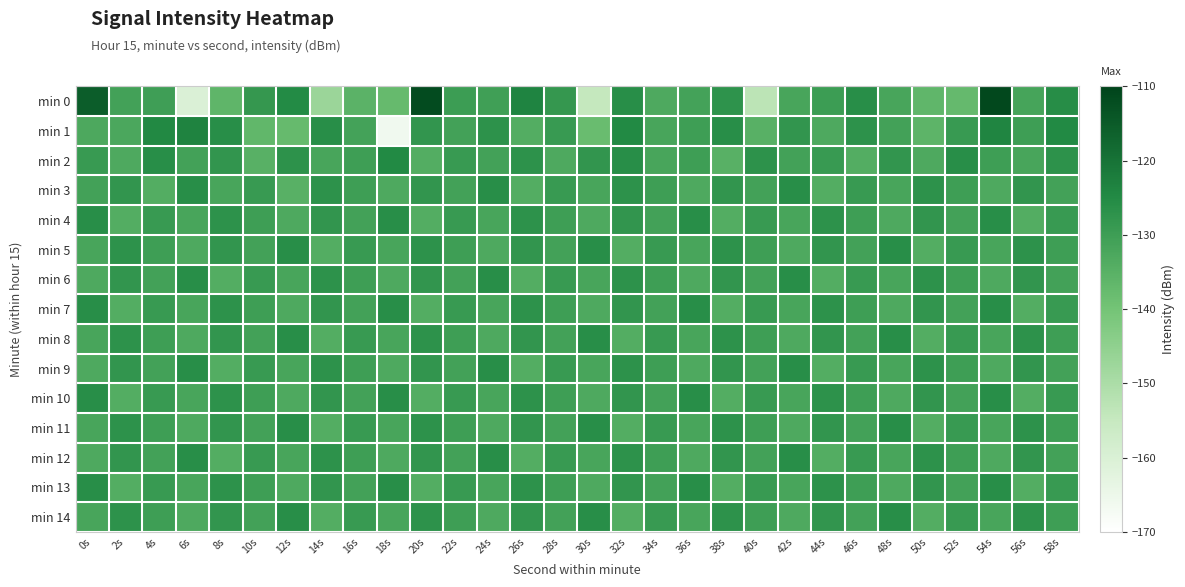

Reading left to right, list all the values displayed in this chart.

min 0: 0s=-115.4	2s=-130.9	4s=-130.3	6s=-160.3	8s=-136.0	10s=-128.4	12s=-125.1	14s=-147.1	16s=-135.4	18s=-137.6	20s=-111.7	22s=-129.7	24s=-130.5	26s=-123.7	28s=-128.4	30s=-154.7	32s=-126.1	34s=-133.1	36s=-131.1	38s=-127.3	40s=-153.1	42s=-131.9	44s=-129.9	46s=-126.1	48s=-131.9	50s=-136.3	52s=-137.3	54s=-111.0	56s=-131.8	58s=-125.8
min 1: 0s=-132.9	2s=-132.7	4s=-124.7	6s=-123.4	8s=-126.0	10s=-136.6	12s=-137.6	14s=-126.2	16s=-131.2	18s=-166.1	20s=-128.0	22s=-131.0	24s=-127.0	26s=-134.0	28s=-129.0	30s=-138.0	32s=-125.0	34s=-132.0	36s=-130.0	38s=-126.0	40s=-135.0	42s=-128.0	44s=-133.0	46s=-127.0	48s=-131.0	50s=-136.0	52s=-129.0	54s=-124.0	56s=-130.0	58s=-125.0
min 2: 0s=-129.0	2s=-133.0	4s=-126.0	6s=-131.0	8s=-128.0	10s=-135.0	12s=-127.0	14s=-132.0	16s=-130.0	18s=-125.0	20s=-134.0	22s=-129.0	24s=-131.0	26s=-127.0	28s=-133.0	30s=-128.0	32s=-126.0	34s=-132.0	36s=-130.0	38s=-135.0	40s=-127.0	42s=-131.0	44s=-129.0	46s=-134.0	48s=-128.0	50s=-133.0	52s=-126.0	54s=-130.0	56s=-132.0	58s=-127.0
min 3: 0s=-131.0	2s=-128.0	4s=-134.0	6s=-126.0	8s=-132.0	10s=-129.0	12s=-135.0	14s=-127.0	16s=-130.0	18s=-133.0	20s=-128.0	22s=-131.0	24s=-126.0	26s=-134.0	28s=-129.0	30s=-132.0	32s=-127.0	34s=-130.0	36s=-133.0	38s=-128.0	40s=-131.0	42s=-126.0	44s=-134.0	46s=-129.0	48s=-132.0	50s=-127.0	52s=-130.0	54s=-133.0	56s=-128.0	58s=-131.0
min 4: 0s=-126.0	2s=-134.0	4s=-129.0	6s=-132.0	8s=-127.0	10s=-130.0	12s=-133.0	14s=-128.0	16s=-131.0	18s=-126.0	20s=-134.0	22s=-129.0	24s=-132.0	26s=-127.0	28s=-130.0	30s=-133.0	32s=-128.0	34s=-131.0	36s=-126.0	38s=-134.0	40s=-129.0	42s=-132.0	44s=-127.0	46s=-130.0	48s=-133.0	50s=-128.0	52s=-131.0	54s=-126.0	56s=-134.0	58s=-129.0
min 5: 0s=-132.0	2s=-127.0	4s=-130.0	6s=-133.0	8s=-128.0	10s=-131.0	12s=-126.0	14s=-134.0	16s=-129.0	18s=-132.0	20s=-127.0	22s=-130.0	24s=-133.0	26s=-128.0	28s=-131.0	30s=-126.0	32s=-134.0	34s=-129.0	36s=-132.0	38s=-127.0	40s=-130.0	42s=-133.0	44s=-128.0	46s=-131.0	48s=-126.0	50s=-134.0	52s=-129.0	54s=-132.0	56s=-127.0	58s=-130.0
min 6: 0s=-133.0	2s=-128.0	4s=-131.0	6s=-126.0	8s=-134.0	10s=-129.0	12s=-132.0	14s=-127.0	16s=-130.0	18s=-133.0	20s=-128.0	22s=-131.0	24s=-126.0	26s=-134.0	28s=-129.0	30s=-132.0	32s=-127.0	34s=-130.0	36s=-133.0	38s=-128.0	40s=-131.0	42s=-126.0	44s=-134.0	46s=-129.0	48s=-132.0	50s=-127.0	52s=-130.0	54s=-133.0	56s=-128.0	58s=-131.0
min 7: 0s=-126.0	2s=-134.0	4s=-129.0	6s=-132.0	8s=-127.0	10s=-130.0	12s=-133.0	14s=-128.0	16s=-131.0	18s=-126.0	20s=-134.0	22s=-129.0	24s=-132.0	26s=-127.0	28s=-130.0	30s=-133.0	32s=-128.0	34s=-131.0	36s=-126.0	38s=-134.0	40s=-129.0	42s=-132.0	44s=-127.0	46s=-130.0	48s=-133.0	50s=-128.0	52s=-131.0	54s=-126.0	56s=-134.0	58s=-129.0
min 8: 0s=-132.0	2s=-127.0	4s=-130.0	6s=-133.0	8s=-128.0	10s=-131.0	12s=-126.0	14s=-134.0	16s=-129.0	18s=-132.0	20s=-127.0	22s=-130.0	24s=-133.0	26s=-128.0	28s=-131.0	30s=-126.0	32s=-134.0	34s=-129.0	36s=-132.0	38s=-127.0	40s=-130.0	42s=-133.0	44s=-128.0	46s=-131.0	48s=-126.0	50s=-134.0	52s=-129.0	54s=-132.0	56s=-127.0	58s=-130.0
min 9: 0s=-133.0	2s=-128.0	4s=-131.0	6s=-126.0	8s=-134.0	10s=-129.0	12s=-132.0	14s=-127.0	16s=-130.0	18s=-133.0	20s=-128.0	22s=-131.0	24s=-126.0	26s=-134.0	28s=-129.0	30s=-132.0	32s=-127.0	34s=-130.0	36s=-133.0	38s=-128.0	40s=-131.0	42s=-126.0	44s=-134.0	46s=-129.0	48s=-132.0	50s=-127.0	52s=-130.0	54s=-133.0	56s=-128.0	58s=-131.0
min 10: 0s=-126.0	2s=-134.0	4s=-129.0	6s=-132.0	8s=-127.0	10s=-130.0	12s=-133.0	14s=-128.0	16s=-131.0	18s=-126.0	20s=-134.0	22s=-129.0	24s=-132.0	26s=-127.0	28s=-130.0	30s=-133.0	32s=-128.0	34s=-131.0	36s=-126.0	38s=-134.0	40s=-129.0	42s=-132.0	44s=-127.0	46s=-130.0	48s=-133.0	50s=-128.0	52s=-131.0	54s=-126.0	56s=-134.0	58s=-129.0
min 11: 0s=-132.0	2s=-127.0	4s=-130.0	6s=-133.0	8s=-128.0	10s=-131.0	12s=-126.0	14s=-134.0	16s=-129.0	18s=-132.0	20s=-127.0	22s=-130.0	24s=-133.0	26s=-128.0	28s=-131.0	30s=-126.0	32s=-134.0	34s=-129.0	36s=-132.0	38s=-127.0	40s=-130.0	42s=-133.0	44s=-128.0	46s=-131.0	48s=-126.0	50s=-134.0	52s=-129.0	54s=-132.0	56s=-127.0	58s=-130.0
min 12: 0s=-133.0	2s=-128.0	4s=-131.0	6s=-126.0	8s=-134.0	10s=-129.0	12s=-132.0	14s=-127.0	16s=-130.0	18s=-133.0	20s=-128.0	22s=-131.0	24s=-126.0	26s=-134.0	28s=-129.0	30s=-132.0	32s=-127.0	34s=-130.0	36s=-133.0	38s=-128.0	40s=-131.0	42s=-126.0	44s=-134.0	46s=-129.0	48s=-132.0	50s=-127.0	52s=-130.0	54s=-133.0	56s=-128.0	58s=-131.0
min 13: 0s=-126.0	2s=-134.0	4s=-129.0	6s=-132.0	8s=-127.0	10s=-130.0	12s=-133.0	14s=-128.0	16s=-131.0	18s=-126.0	20s=-134.0	22s=-129.0	24s=-132.0	26s=-127.0	28s=-130.0	30s=-133.0	32s=-128.0	34s=-131.0	36s=-126.0	38s=-134.0	40s=-129.0	42s=-132.0	44s=-127.0	46s=-130.0	48s=-133.0	50s=-128.0	52s=-131.0	54s=-126.0	56s=-134.0	58s=-129.0
min 14: 0s=-132.0	2s=-127.0	4s=-130.0	6s=-133.0	8s=-128.0	10s=-131.0	12s=-126.0	14s=-134.0	16s=-129.0	18s=-132.0	20s=-127.0	22s=-130.0	24s=-133.0	26s=-128.0	28s=-131.0	30s=-126.0	32s=-134.0	34s=-129.0	36s=-132.0	38s=-127.0	40s=-130.0	42s=-133.0	44s=-128.0	46s=-131.0	48s=-126.0	50s=-134.0	52s=-129.0	54s=-132.0	56s=-127.0	58s=-130.0